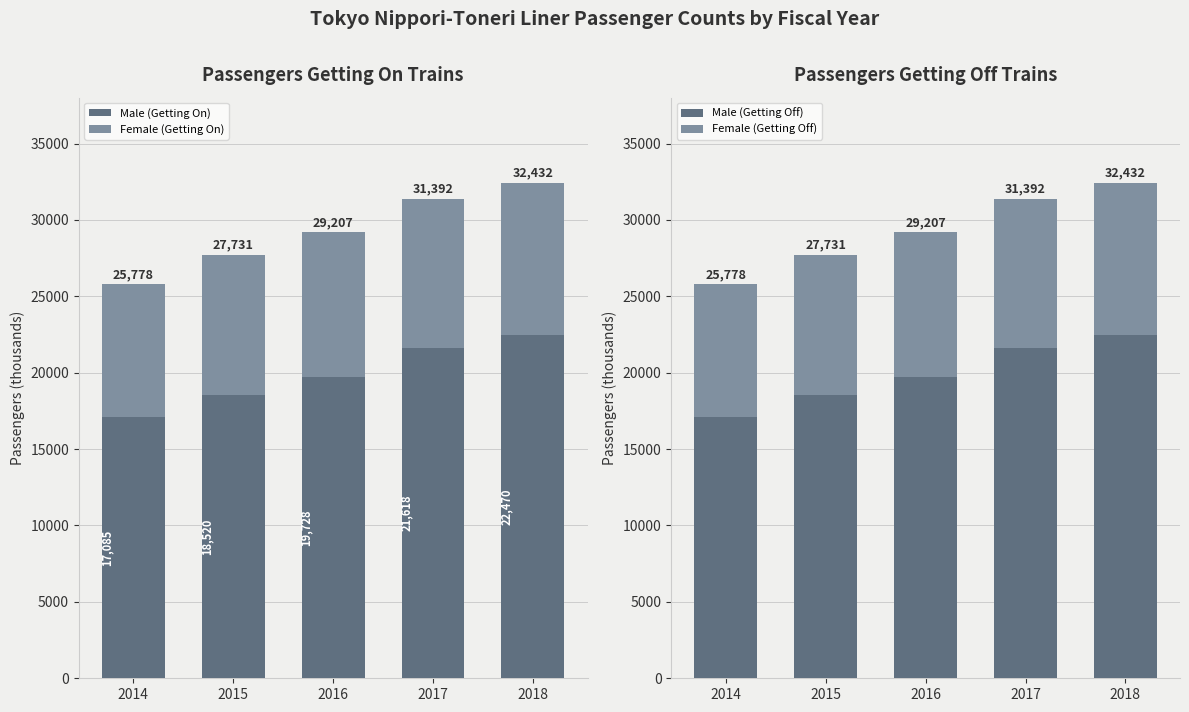

What is the value of the Female (Getting Off) bar at the 4th from the left?

9774